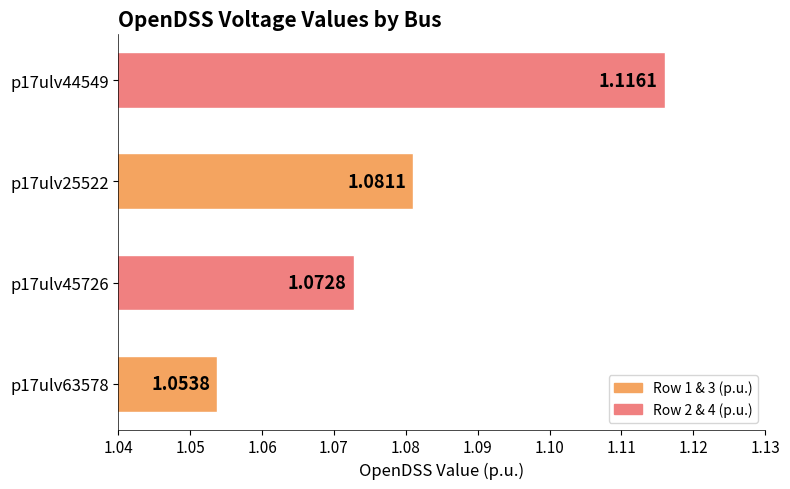

What is the ratio of the value at p17ulv25522 to the value at p17ulv44549?

1.0